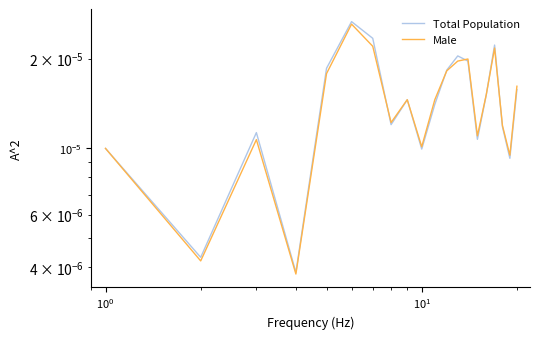

True or false: Male has a value of 0.0 at 8.

False